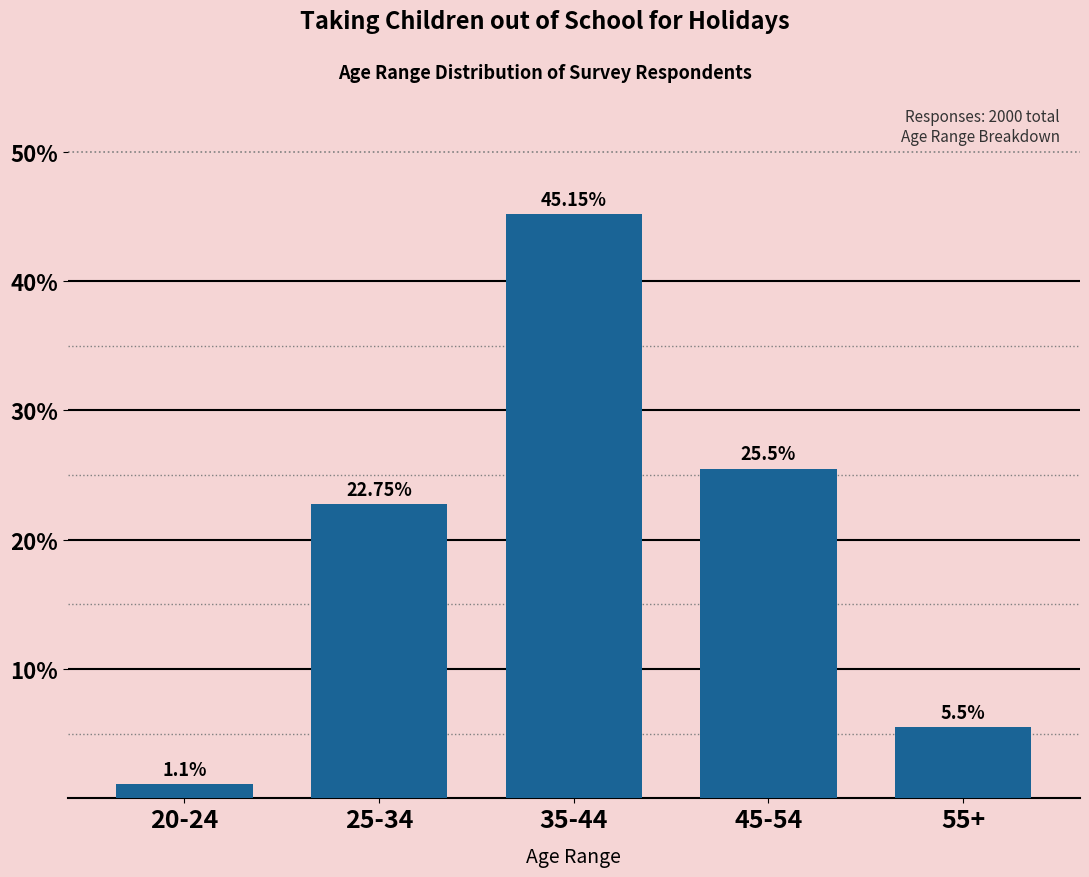

What is the difference between the second highest and second lowest values?

20.0